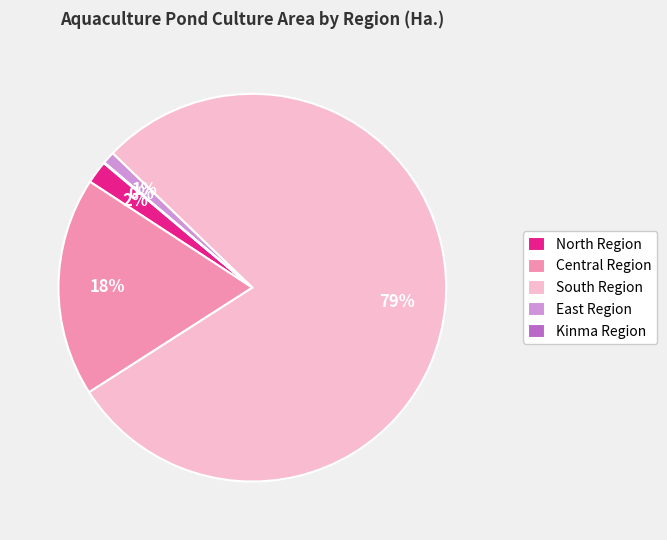

To the nearest percent, what percentage of the pie is North Region?

2%